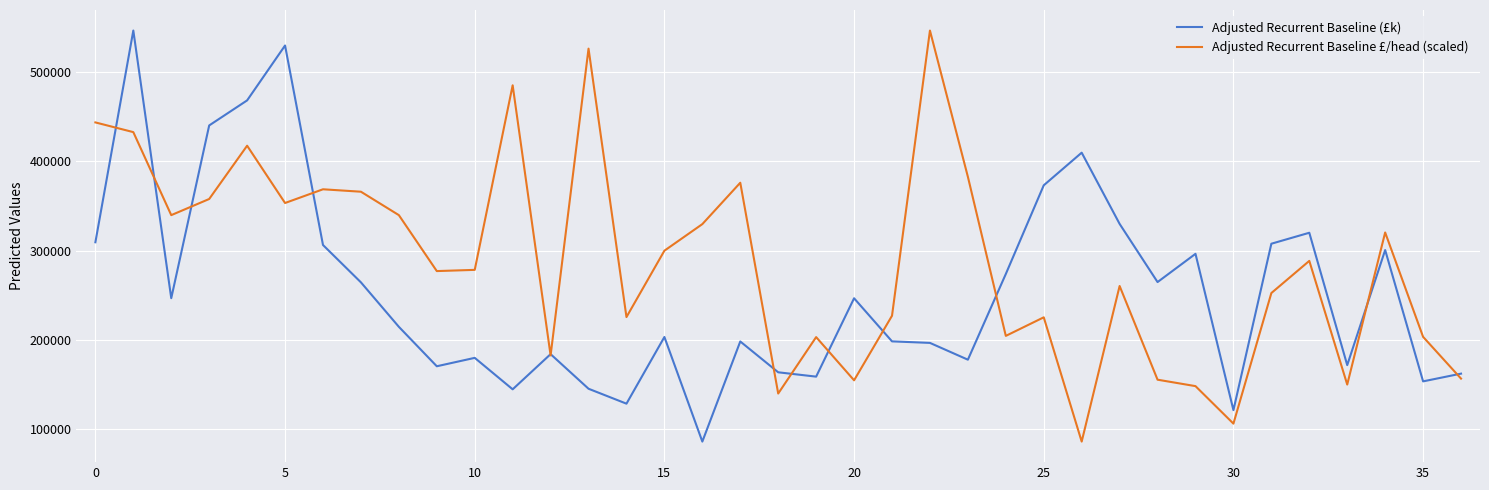

What is the difference between the second highest and minimum values in the Adjusted Recurrent Baseline (£k) series?

443449.0